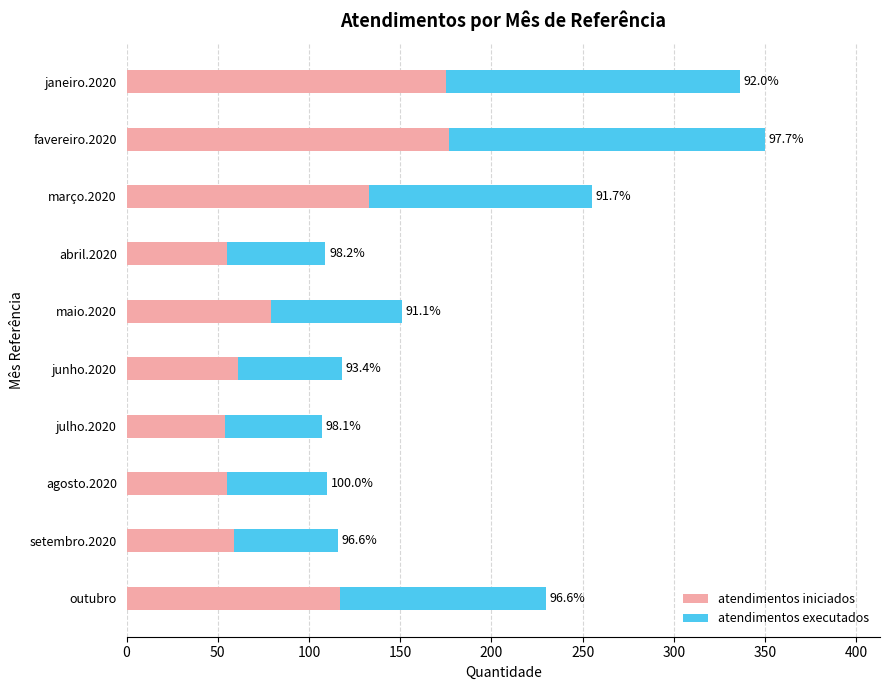

What are all the series names shown in the legend?

atendimentos iniciados, atendimentos executados